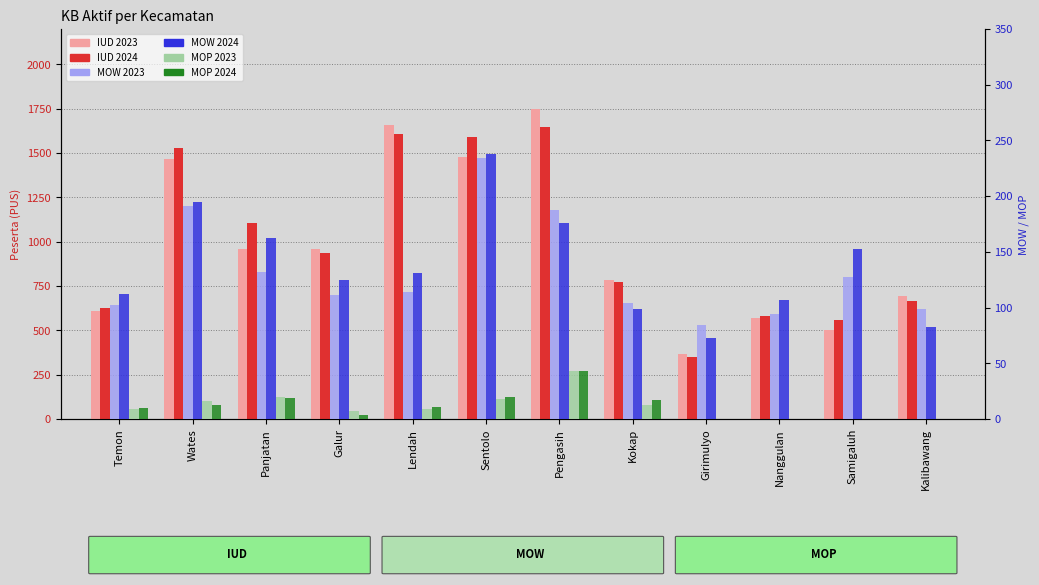

Are the bars horizontal?

No